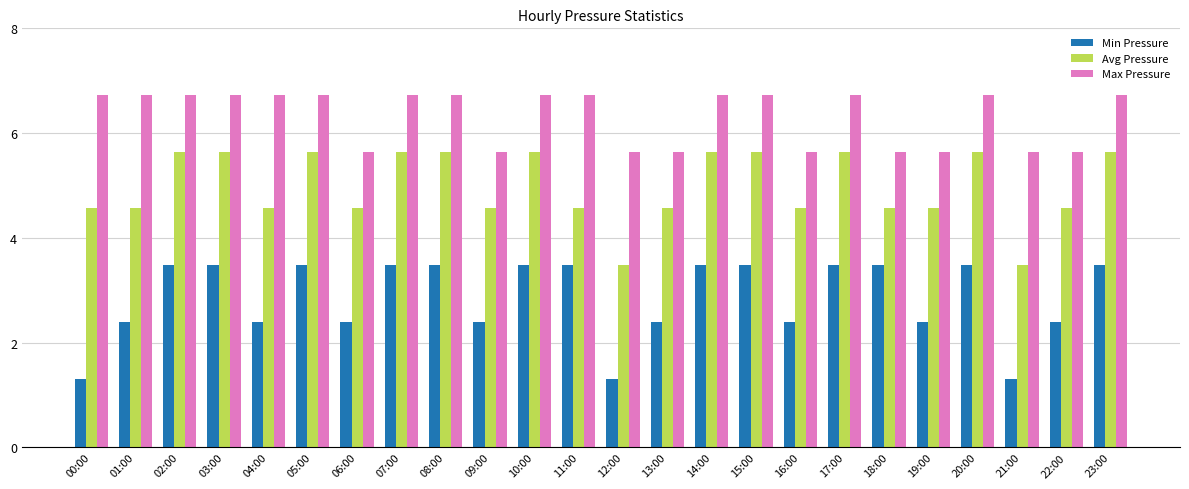

List the series in order of their overall mean, highest first.

Max Pressure, Avg Pressure, Min Pressure